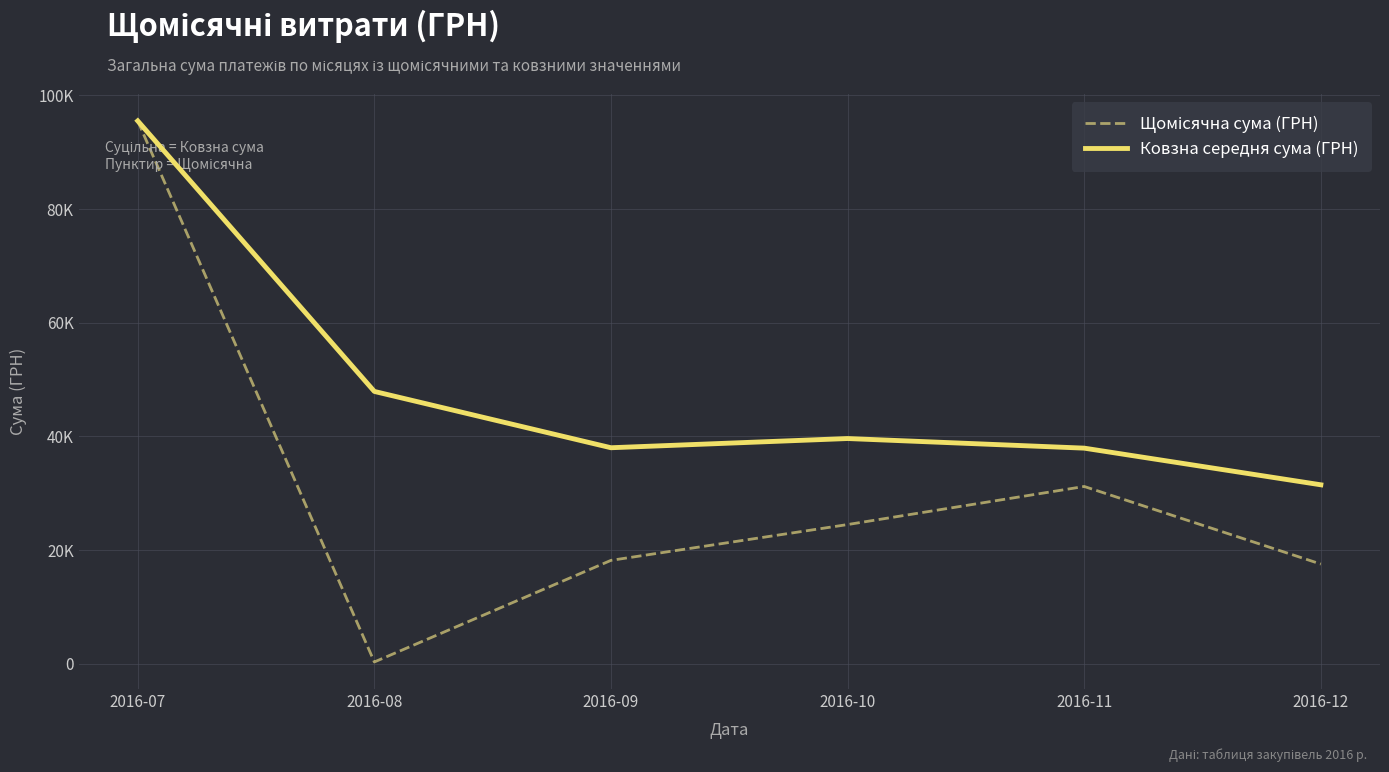

True or false: Ковзна середня сума (ГРН) and Щомісячна сума (ГРН) cross at least once.

False